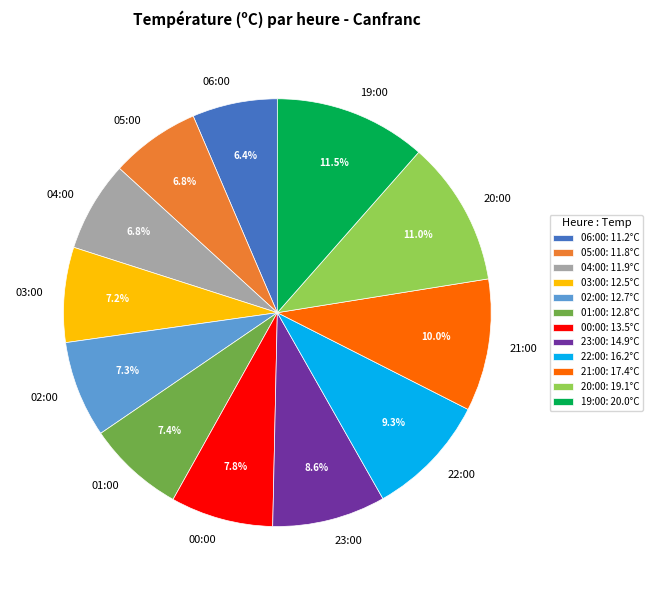

Approximately how many times larger is the value at 22:00 compared to 05:00?

1.4